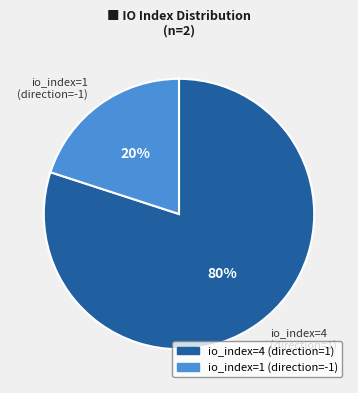

Does any single category account for the majority?

Yes